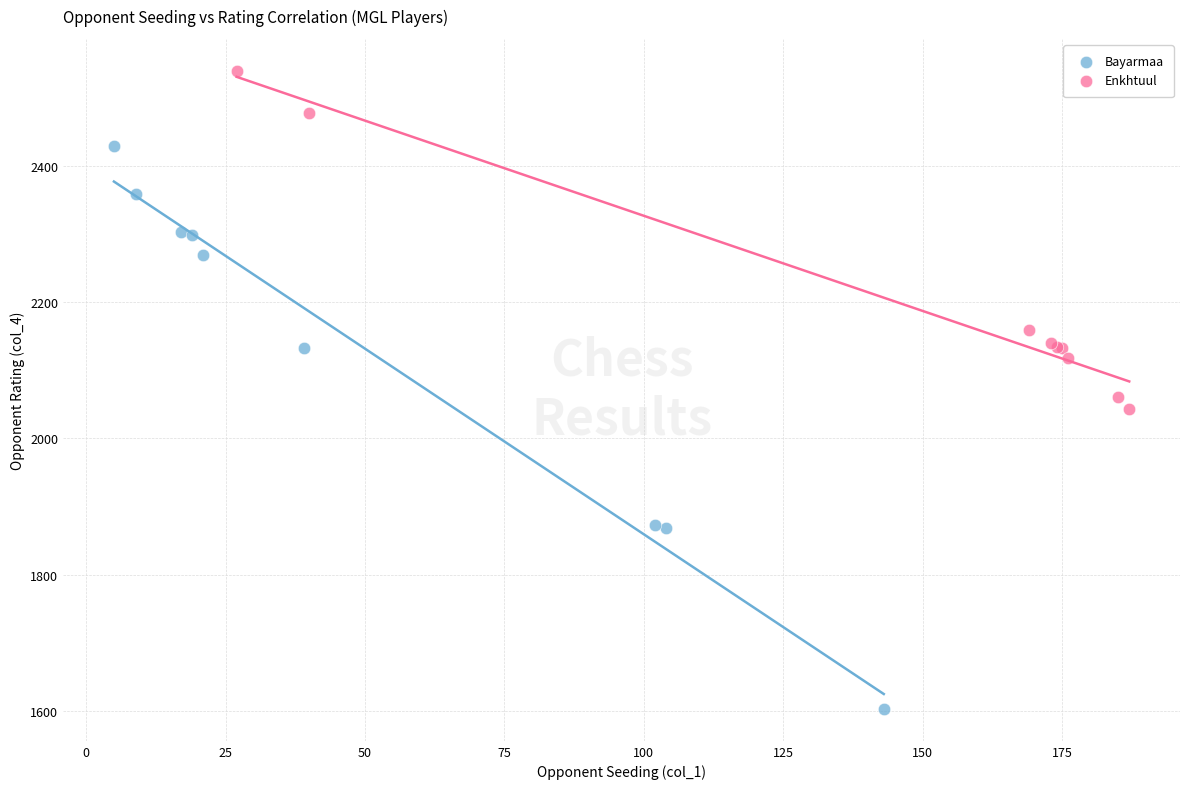

Which series has the widest spread of Y values?

Bayarmaa